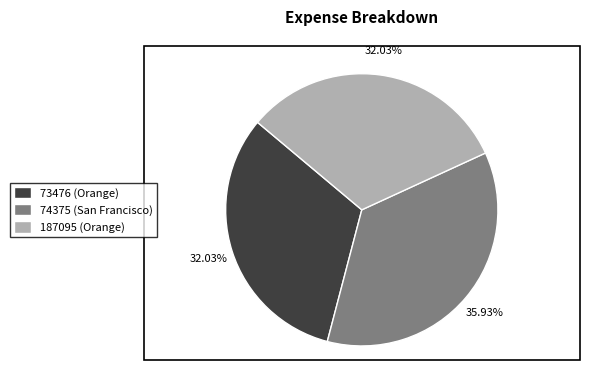

True or false: 187095 (Orange) accounts for 21% of the total.

False